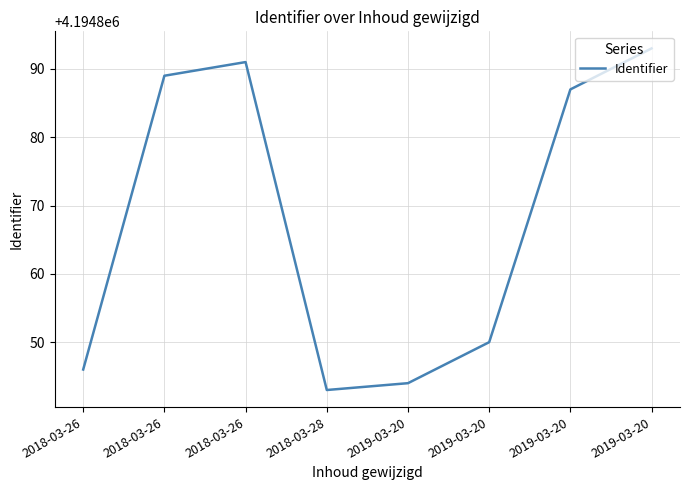

How many lines are shown in the chart?

1